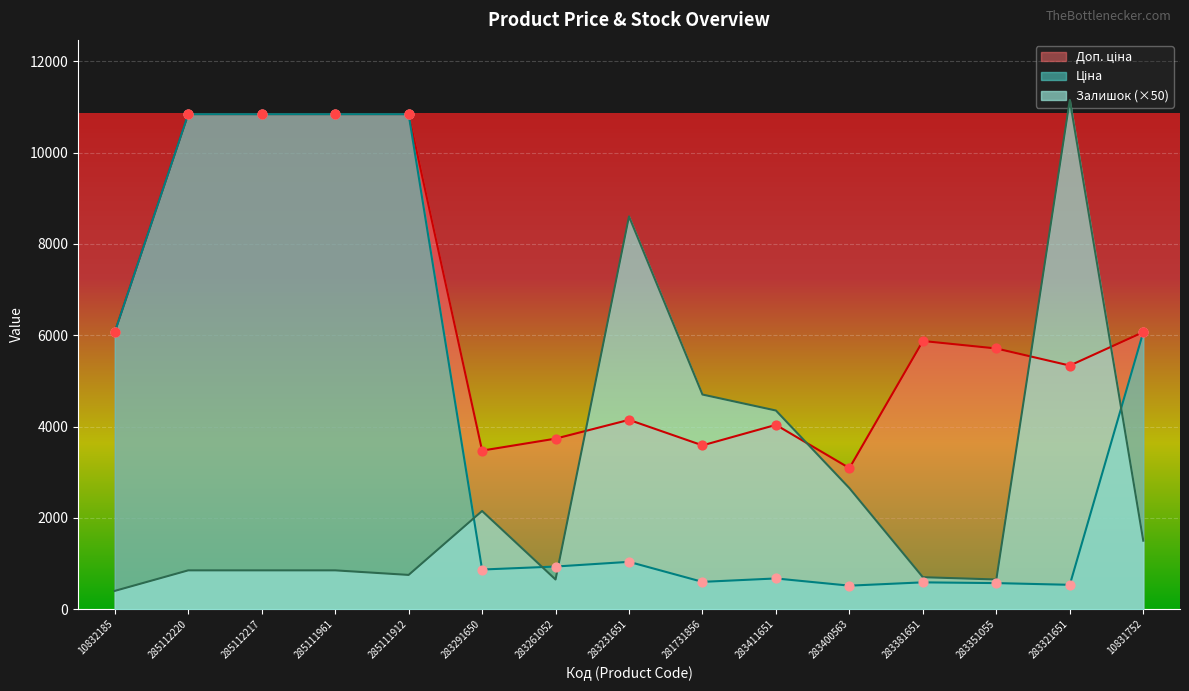

What are all the series names shown in the legend?

Ціна, Доп. ціна, Залишок